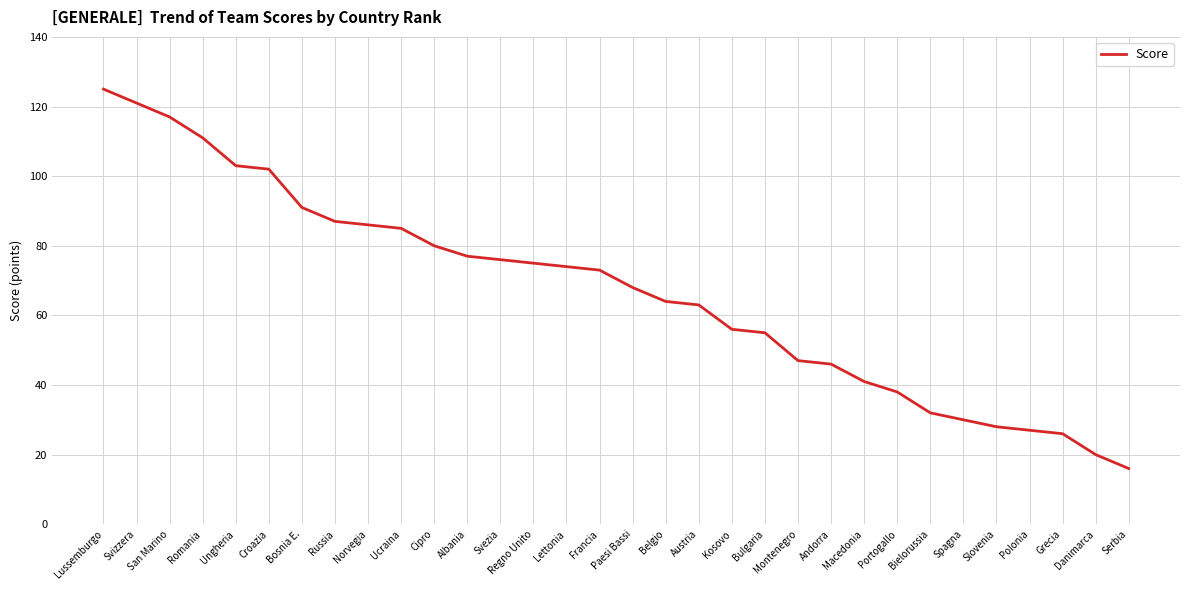

At which label does the data first exceed 73?

Lussemburgo